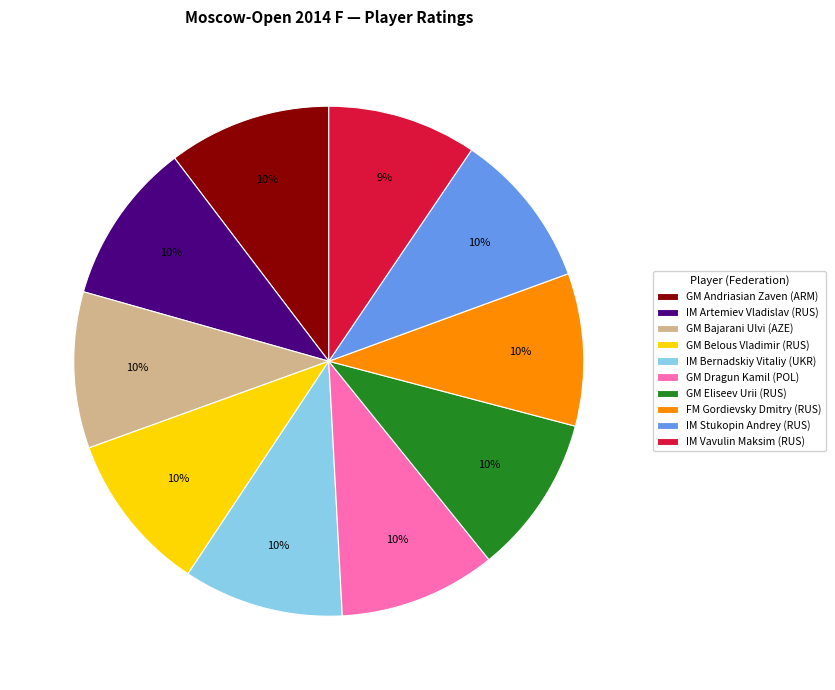

To the nearest percent, what is the difference between the largest and smallest slice percentages?

1%